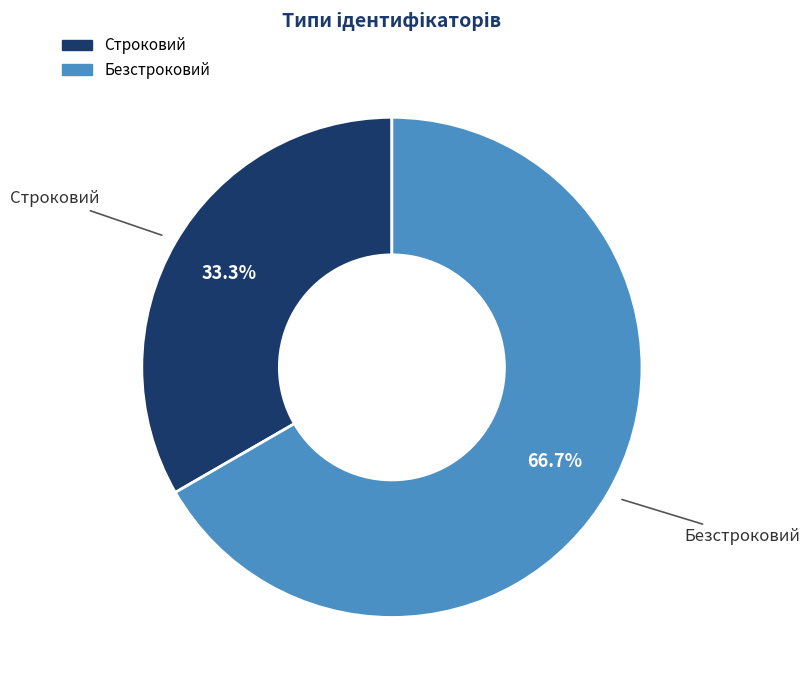

Which has a higher value, Безстроковий or Строковий?

Безстроковий